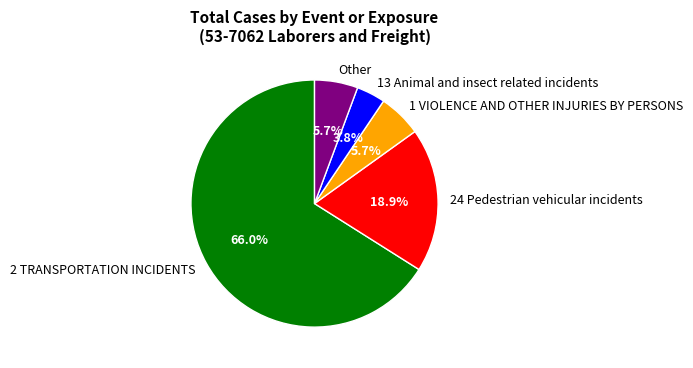

To the nearest percent, what is the combined percentage of 1 VIOLENCE AND OTHER INJURIES BY PERSONS and Other?

11%